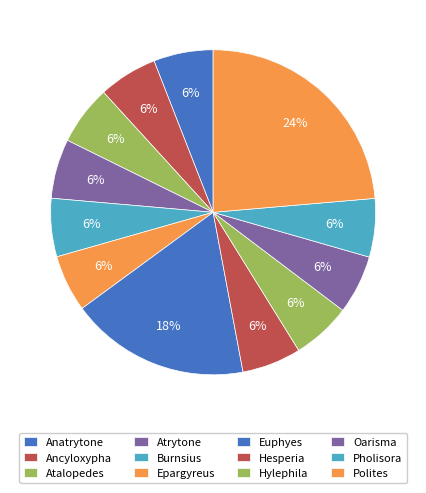

How many slices are in this pie chart?

12